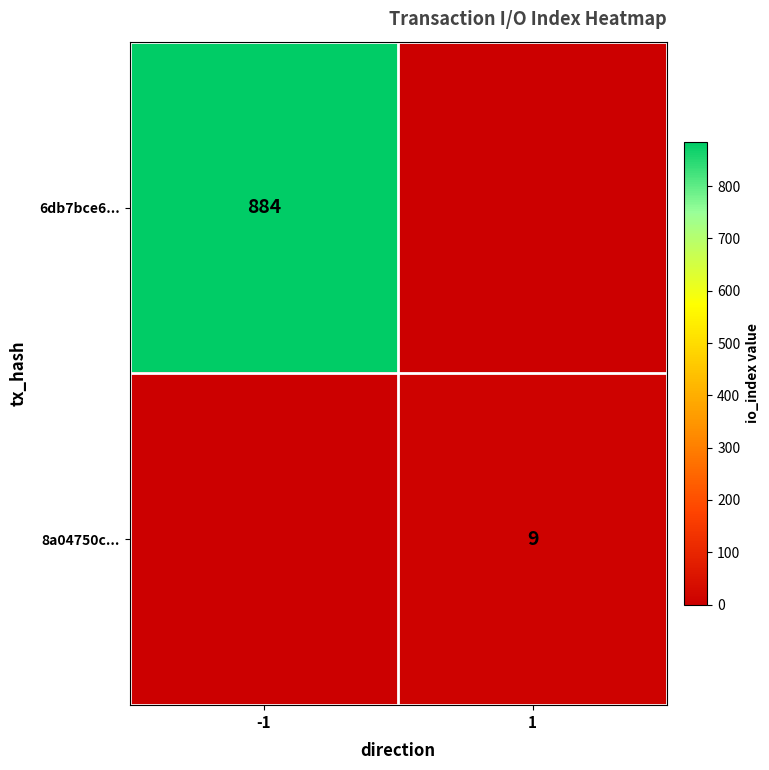

The value of 8a04750c... at 1 is 2. True or false?

False